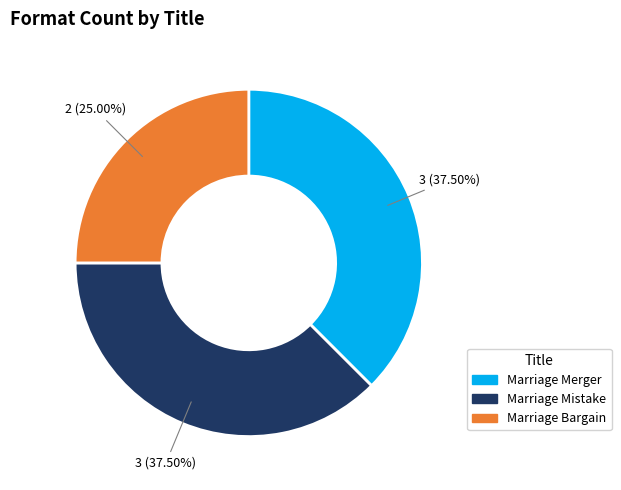

Which slice is the smallest?

Marriage Bargain